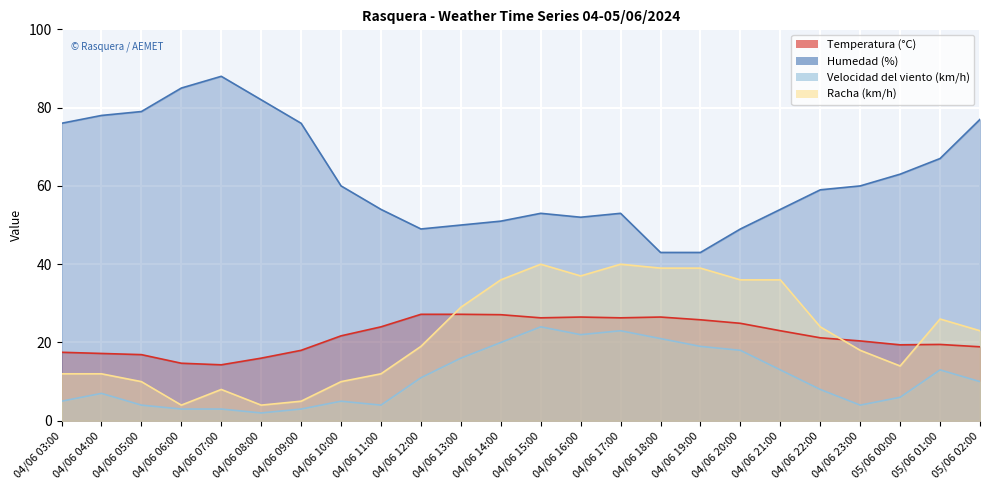

Which has a higher value, 04/06 13:00 or 04/06 07:00?

04/06 13:00